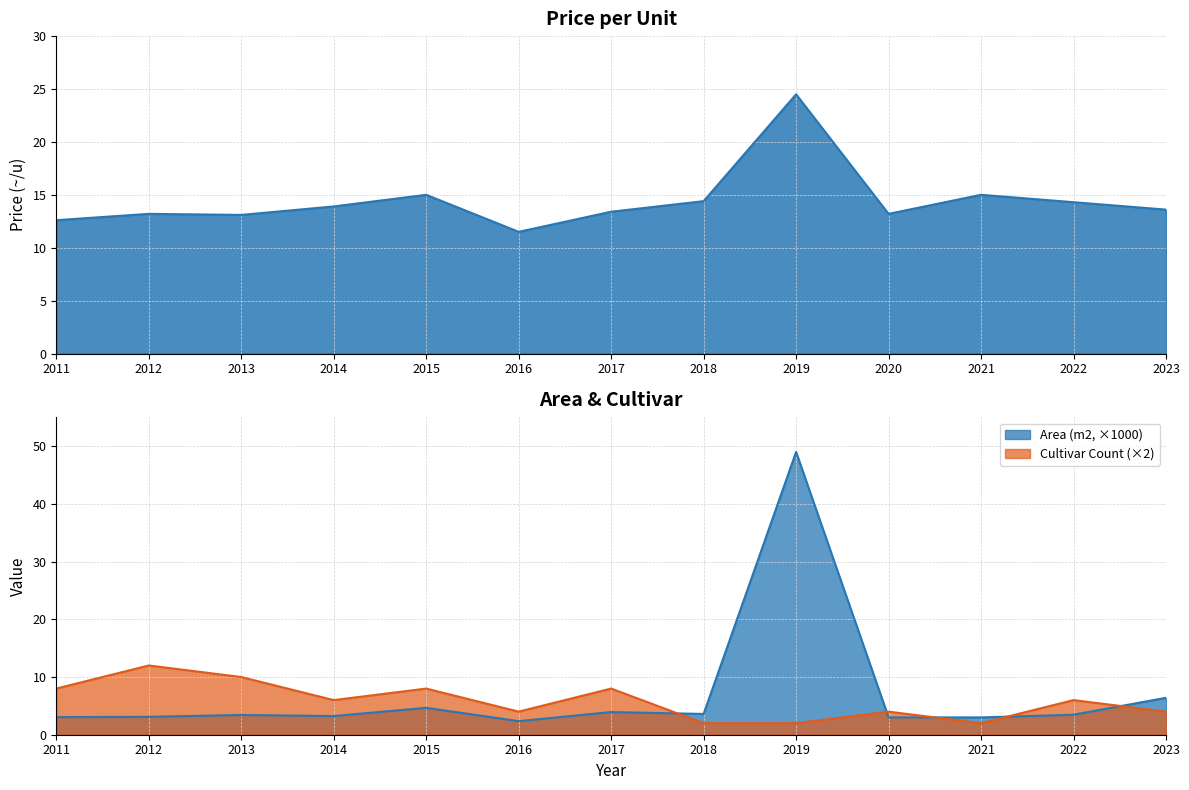

Between 2019 and 2020, which series saw the biggest shift?

Area (m2)